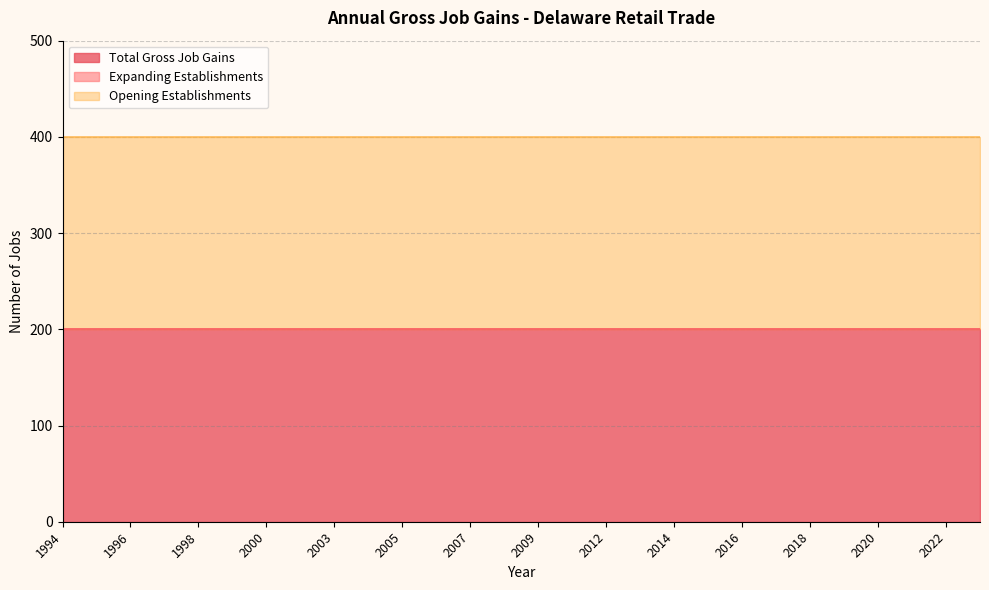

Does the chart display data point markers on the line(s)?

No